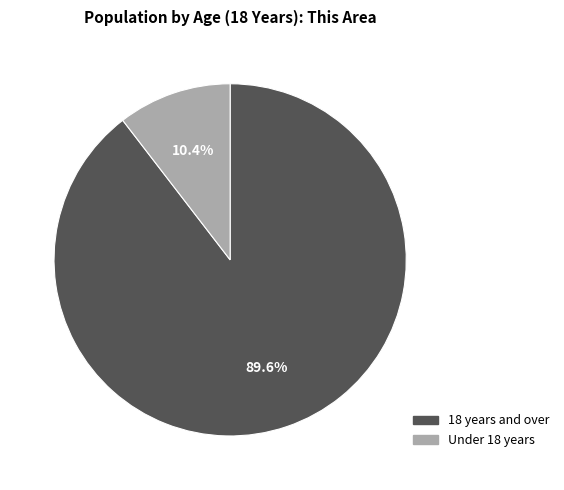

Which slice represents more than half of the pie?

18 years and over